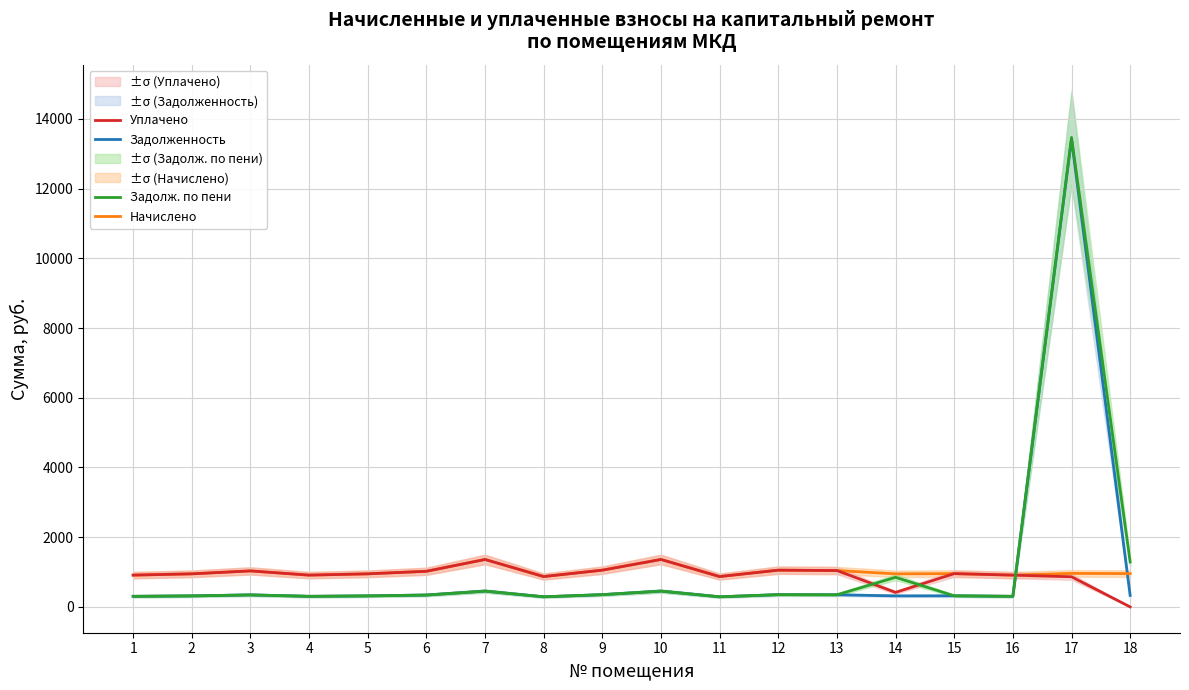

Which series has the largest total across all categories?

Задолж. по пени